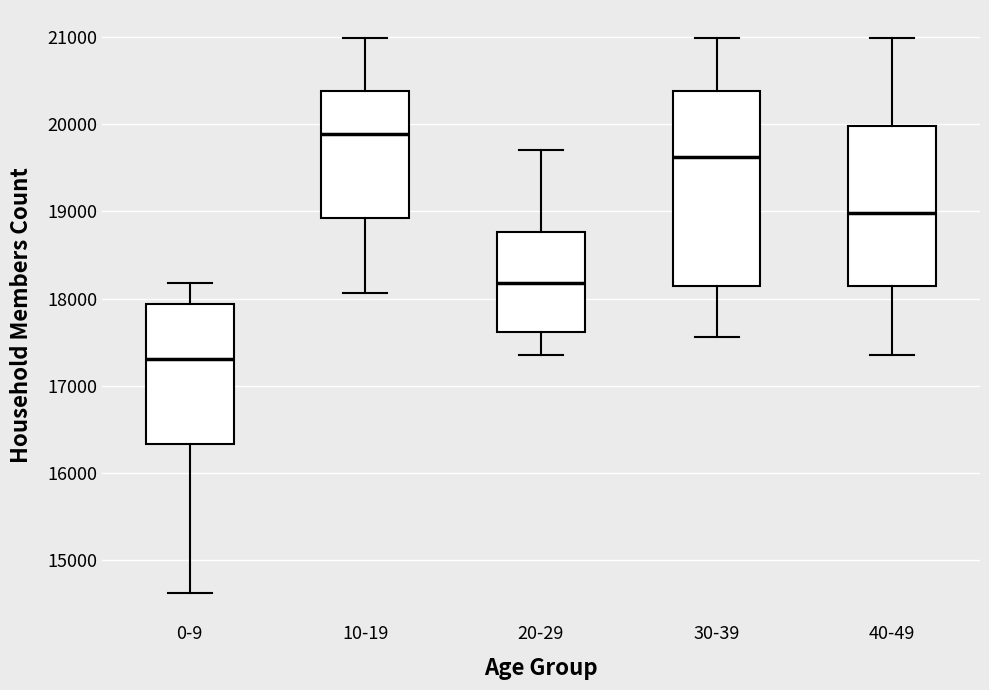

Which box is the tallest, from its lower edge to its upper edge?

30-39